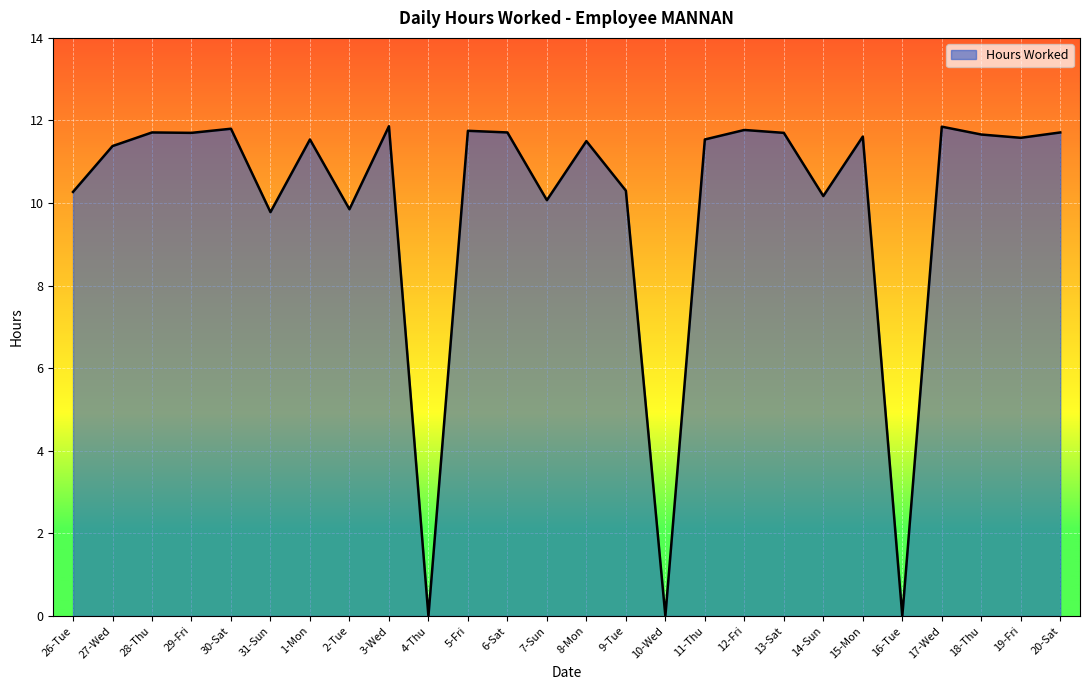

Read the value at 28-Thu.

11.7